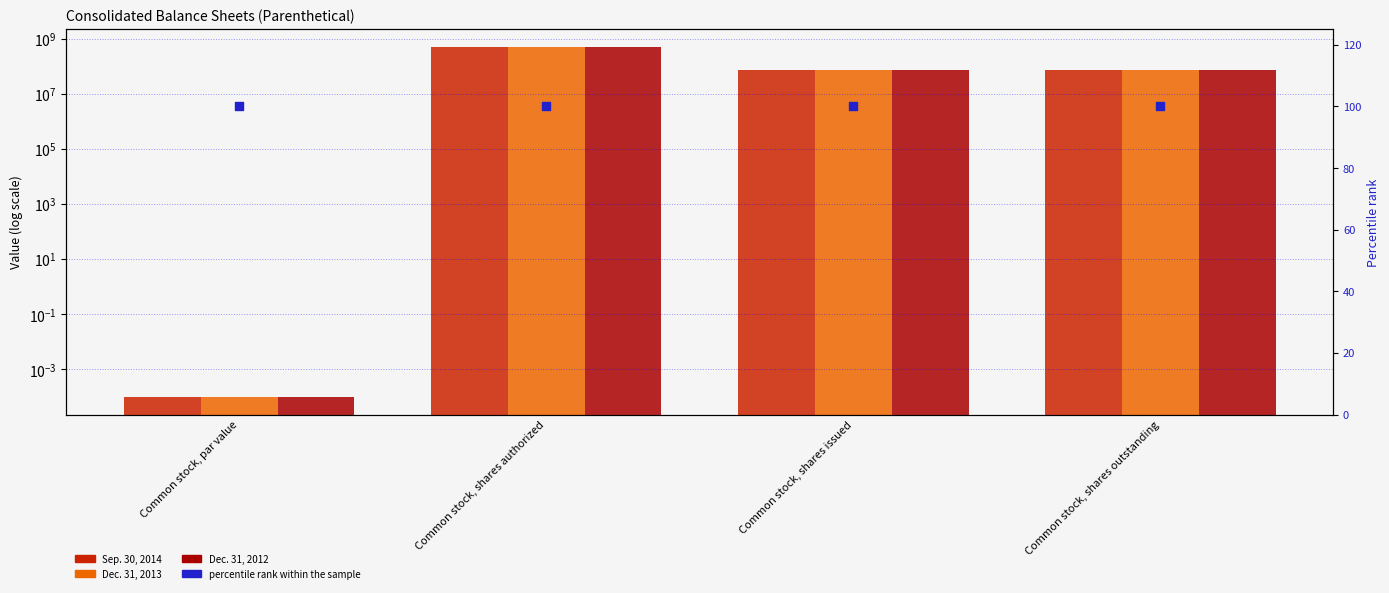

Which series reaches the minimum Y coordinate?

Sep. 30, 2014